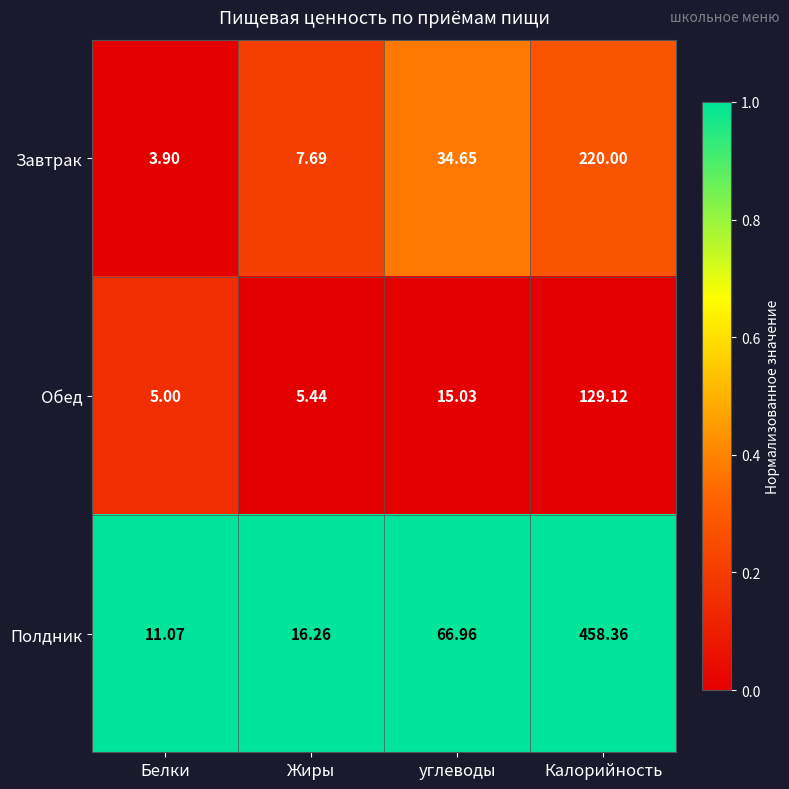

Which series has the largest range (max minus min)?

Полдник